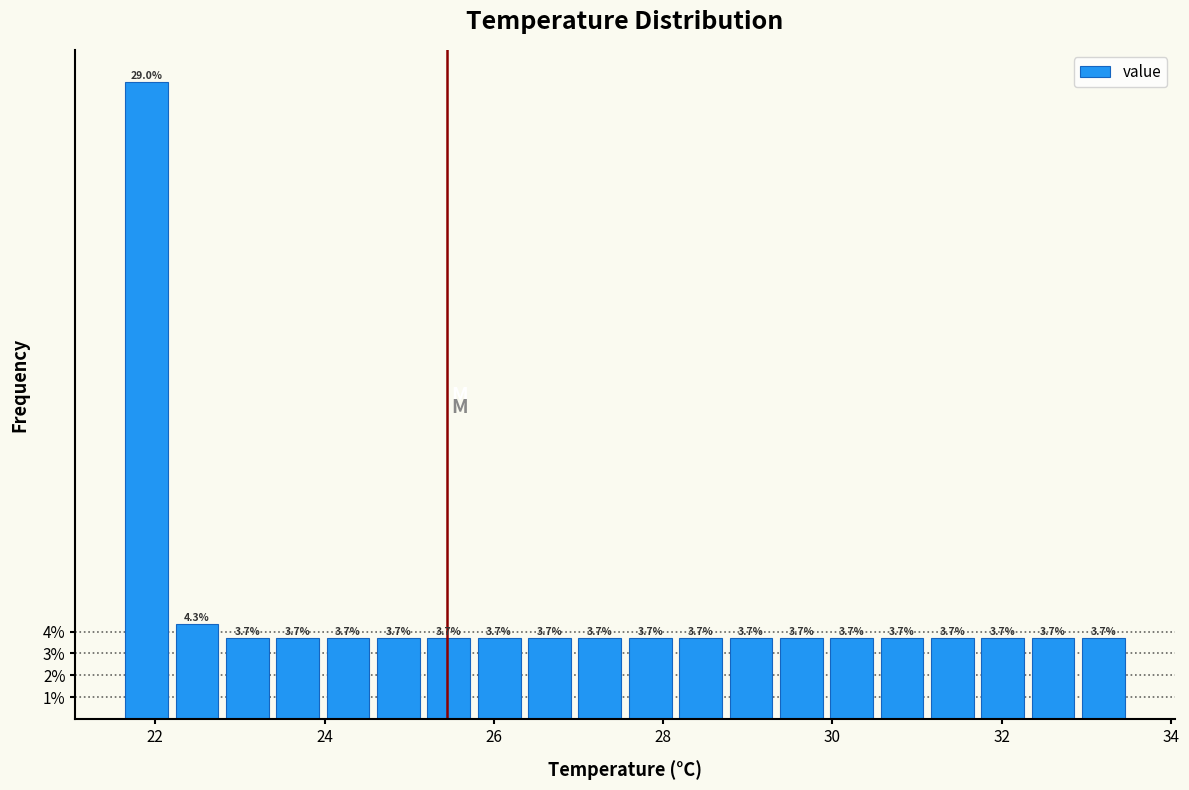

Around what value on the x-axis is the tallest bar? Give the approximate position of its centre, as read against the axis.

21.8